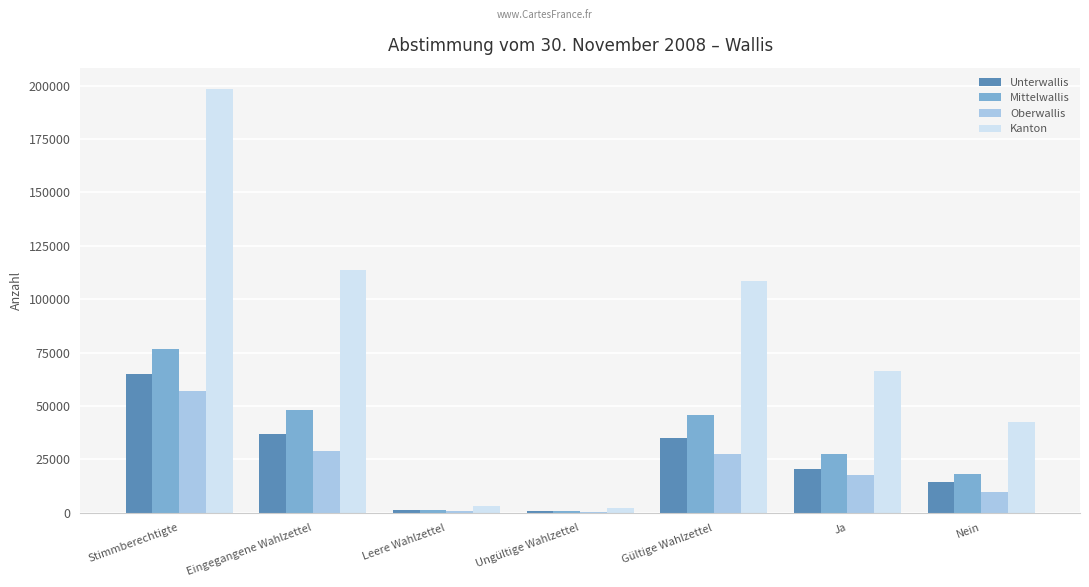

Where is Kanton nearest to the value 100284?

Gültige Wahlzettel